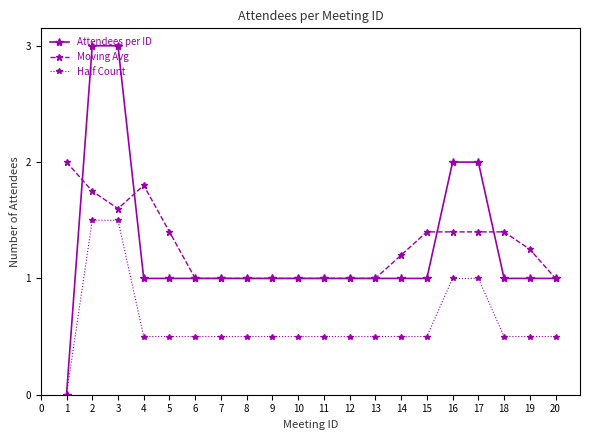

Does the chart have visible grid lines?

No